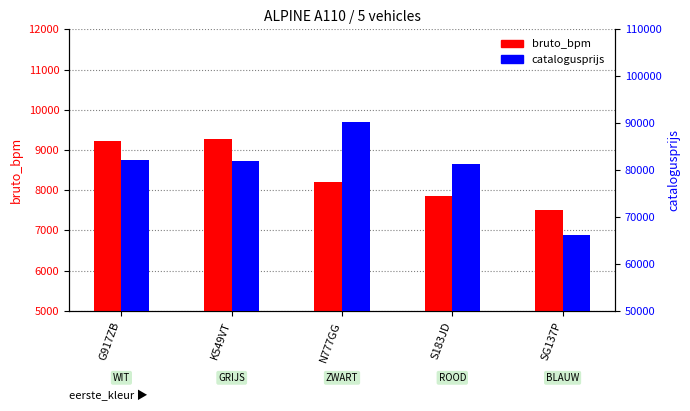

At which label is bruto_bpm closest to 8388?

N777GG